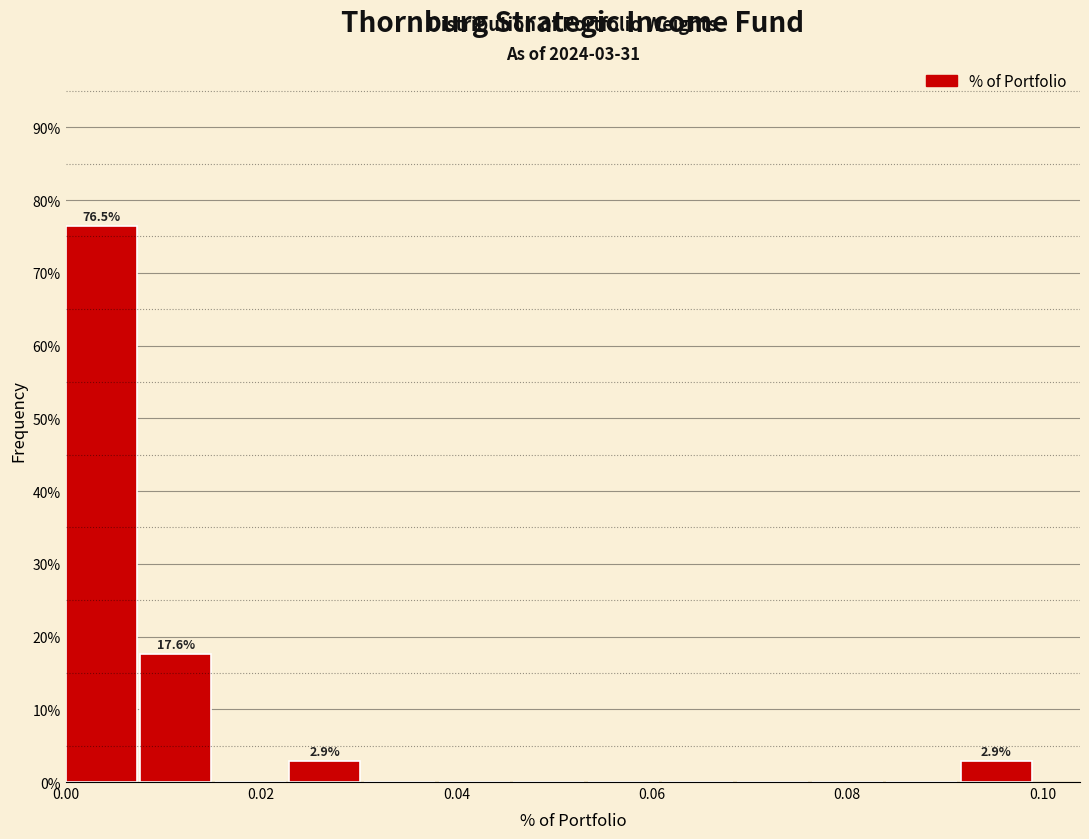

Read against the x-axis, roughly where is the centre of the tallest bar?

0.004